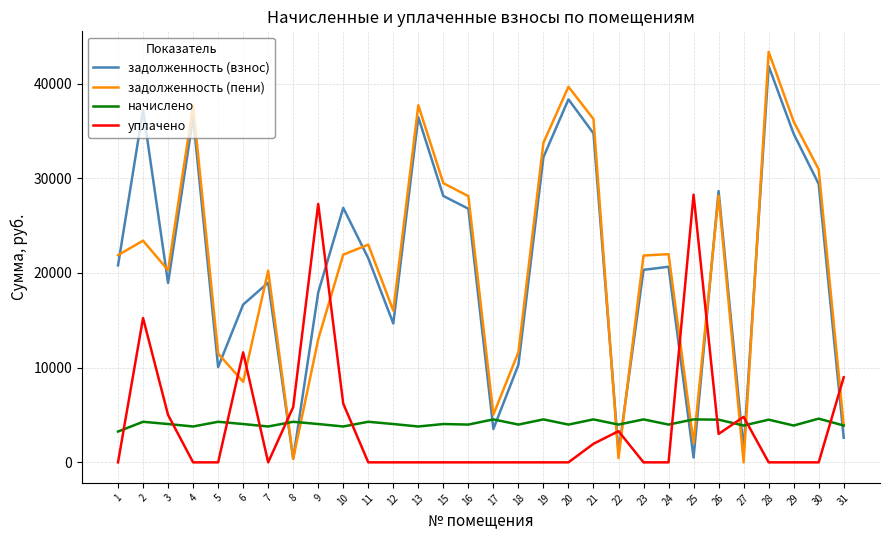

Is the value of задолженность (пени) at 9 greater than the value of задолженность (взнос) at 29?

No